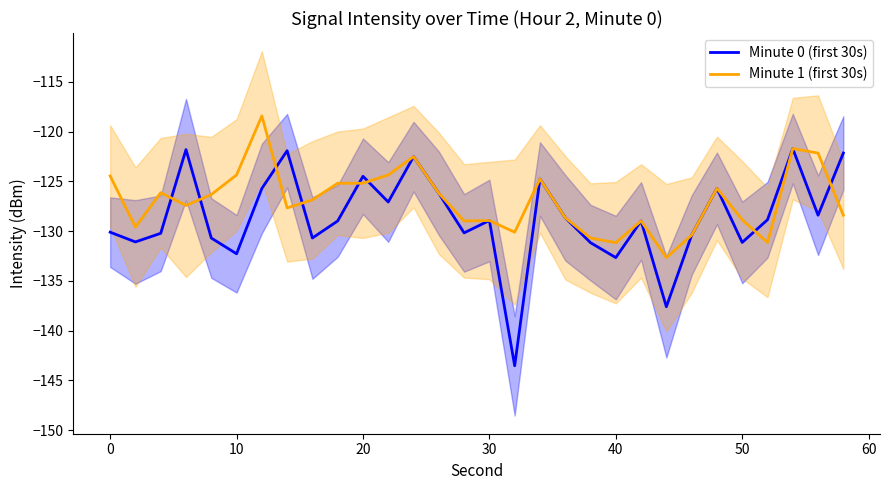

What is the difference between the Minute 0 (first 30s) values at 20 and 30?

4.4